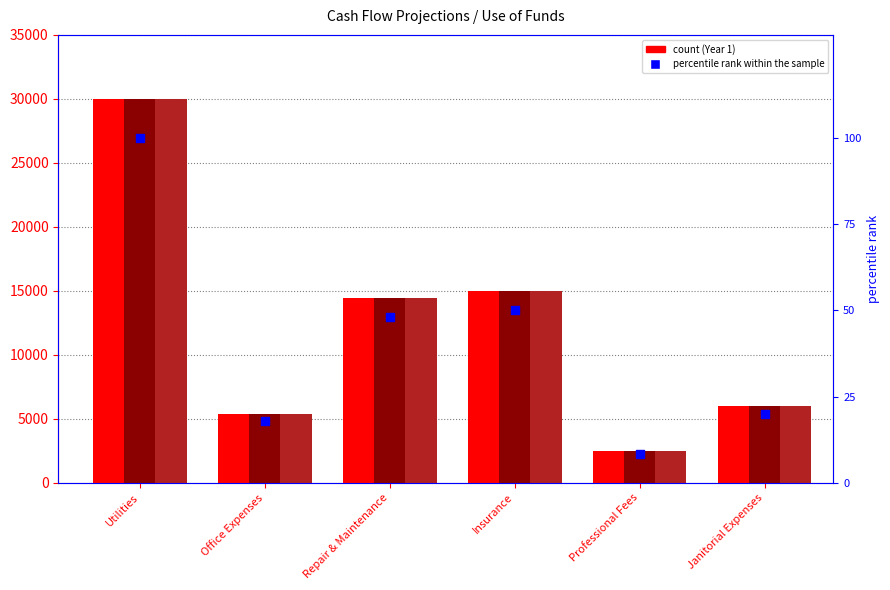

Is the value of Year 1 at Insurance greater than the value of Year 3 at Repair & Maintenance?

Yes